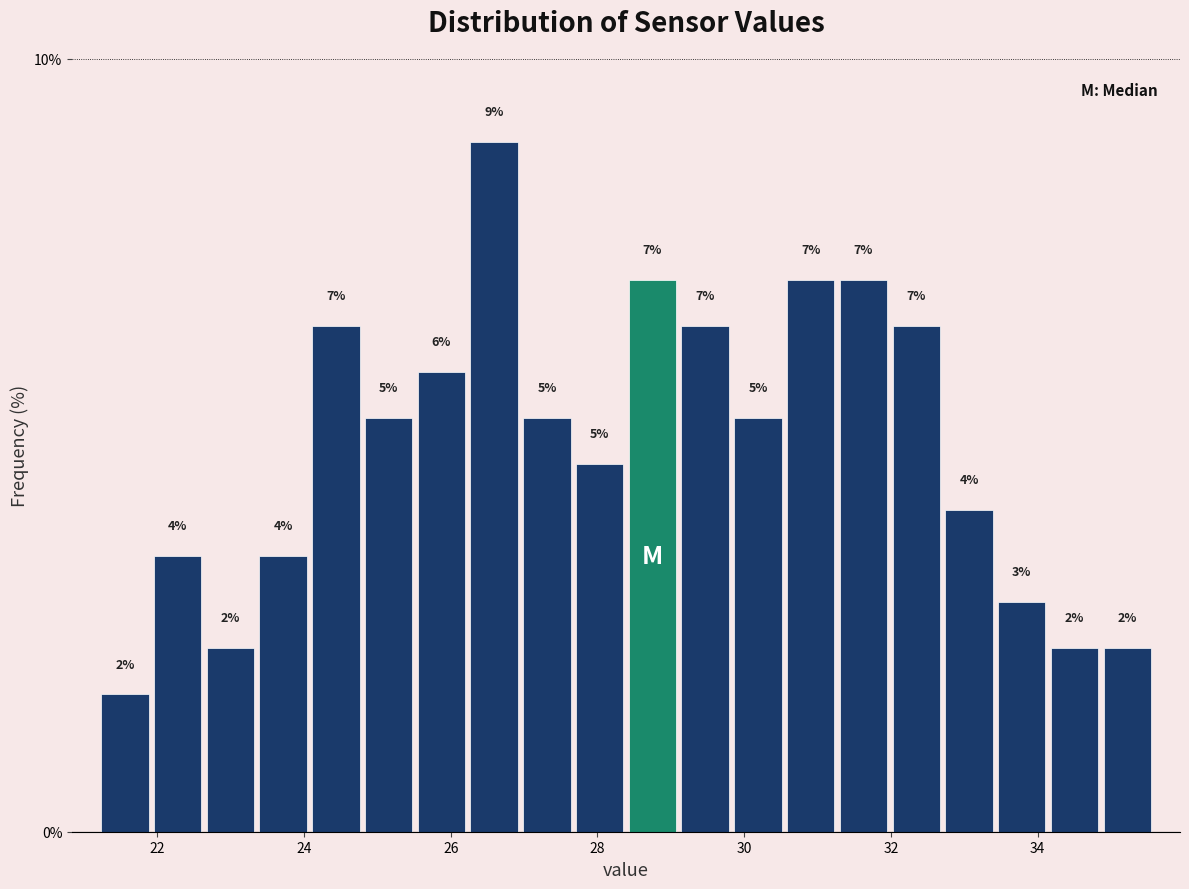

Around what value on the x-axis is the tallest bar? Give the approximate position of its centre, as read against the axis.

26.6